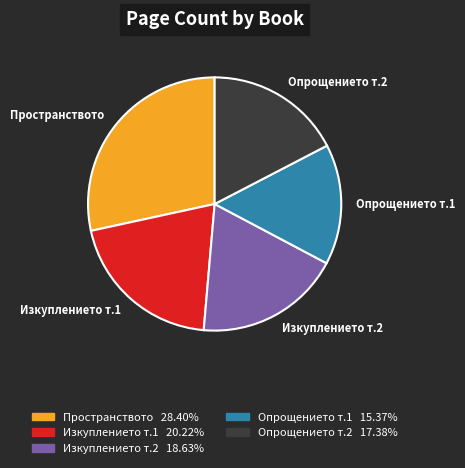

Which category has the smallest portion of the pie?

Опрощението т.1